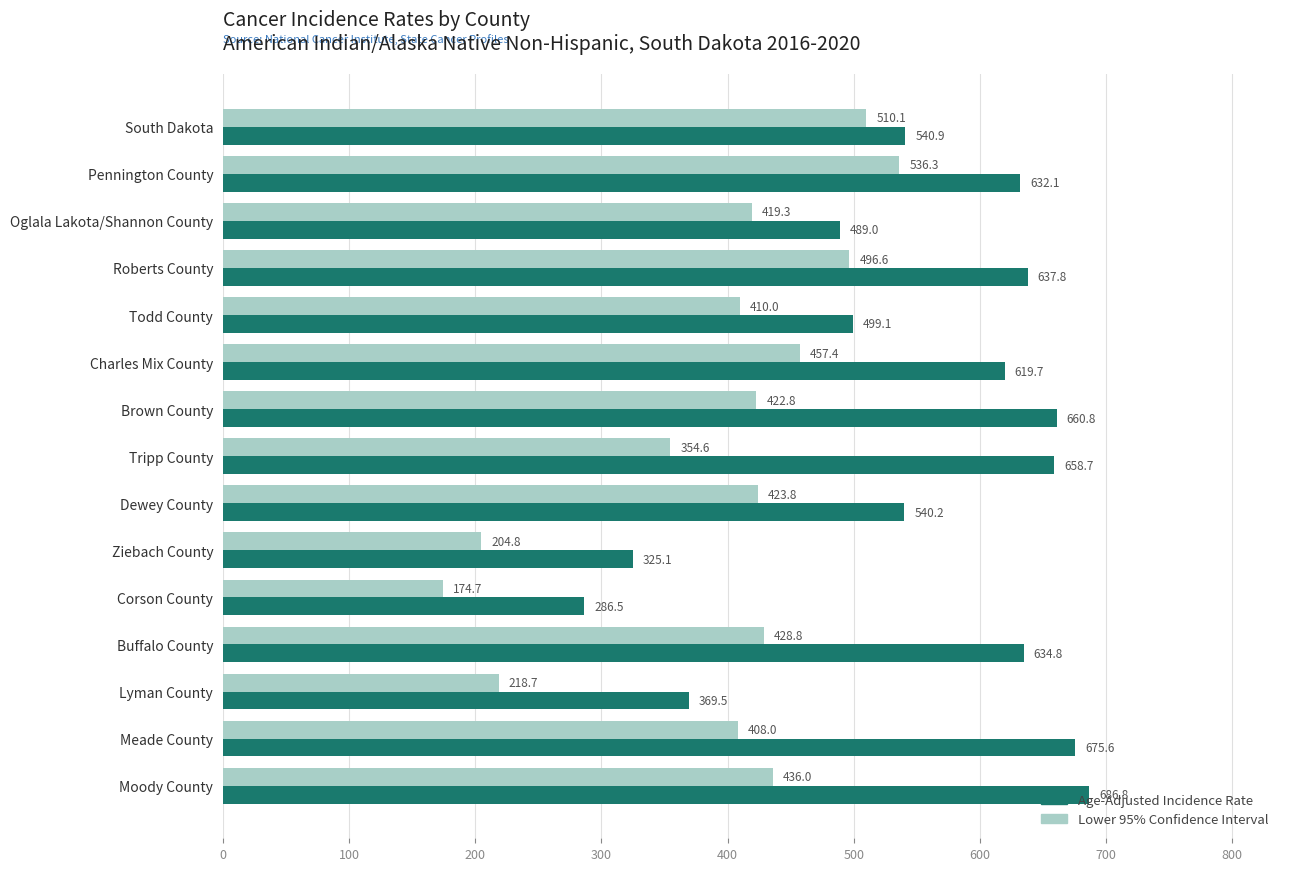

Which series has the largest total across all categories?

Age-Adjusted Incidence Rate